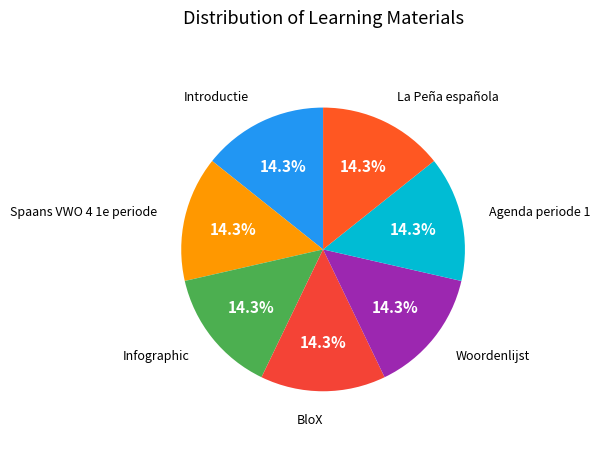

How many segments does this pie chart have?

7